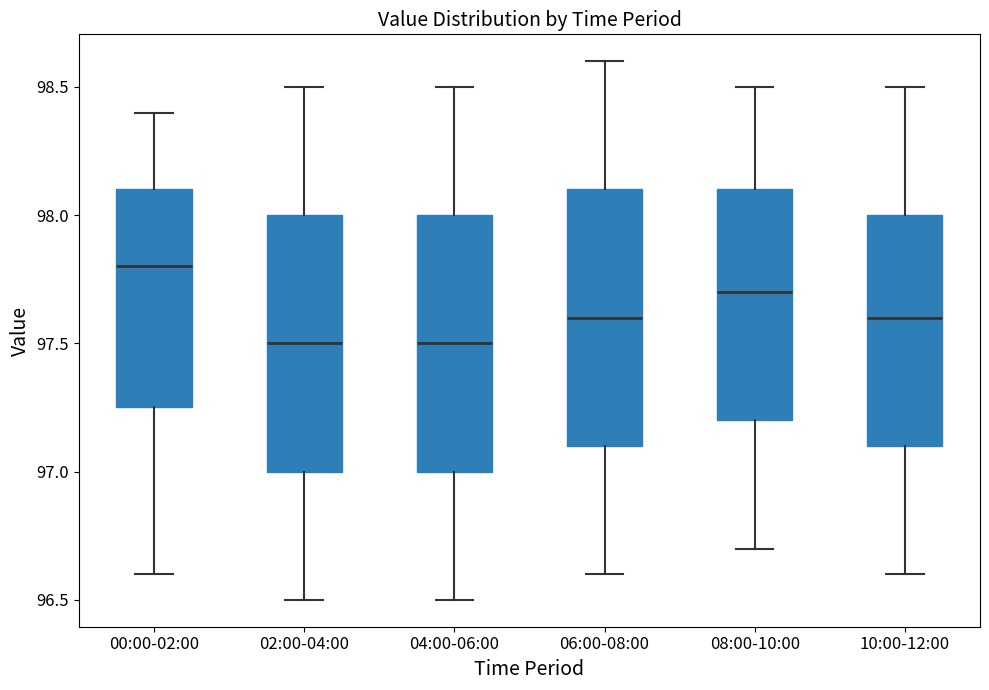

Where is the upper edge of the box for 08:00-10:00 on the y-axis? The values are not printed on the chart, so give them approximately, as read against the axis.

98.10